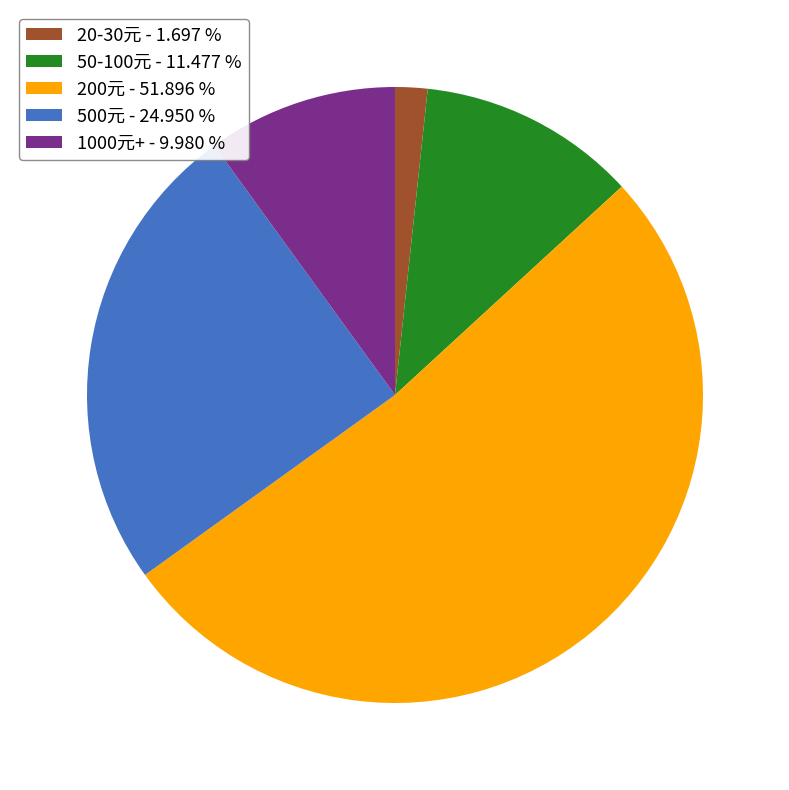

Rank the categories by value from highest to lowest.

200元 - 51.896 %, 500元 - 24.950 %, 50-100元 - 11.477 %, 1000元+ - 9.980 %, 20-30元 - 1.697 %